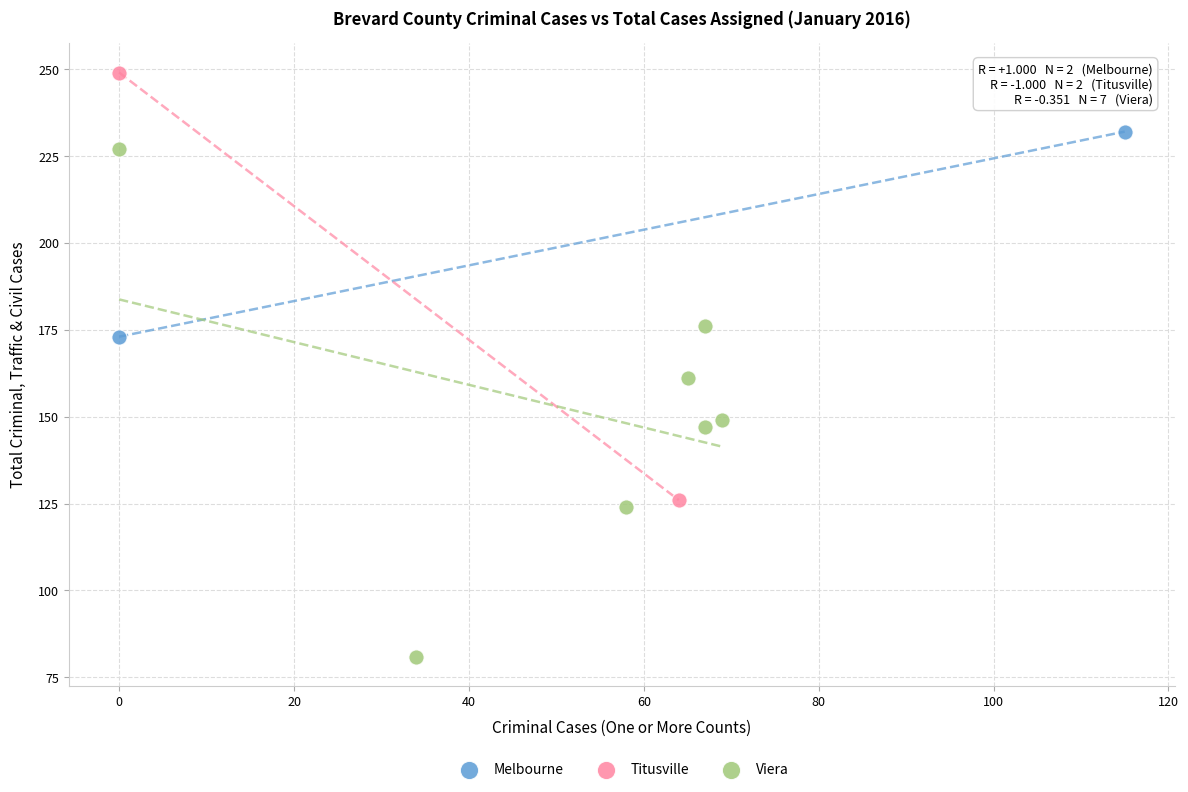

What are all the series names shown in the legend?

Melbourne, Titusville, Viera